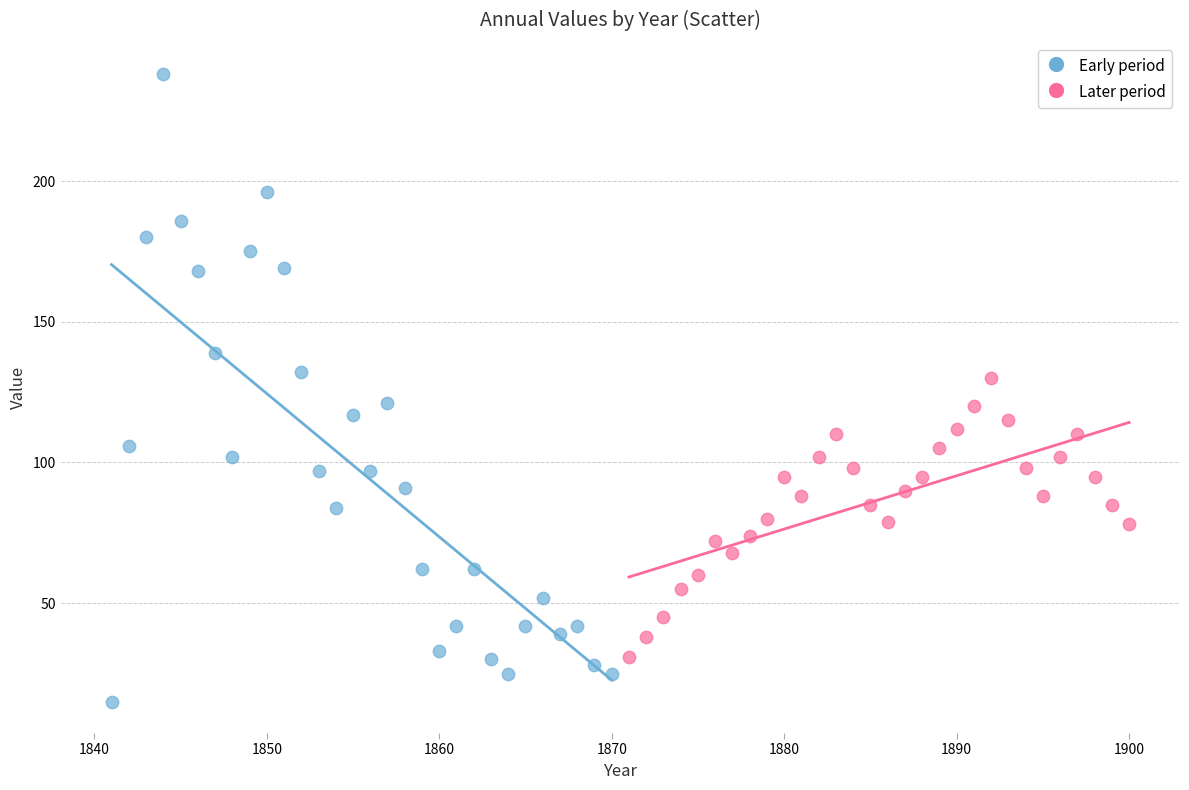

Which series contains the lowest Y value?

Early period